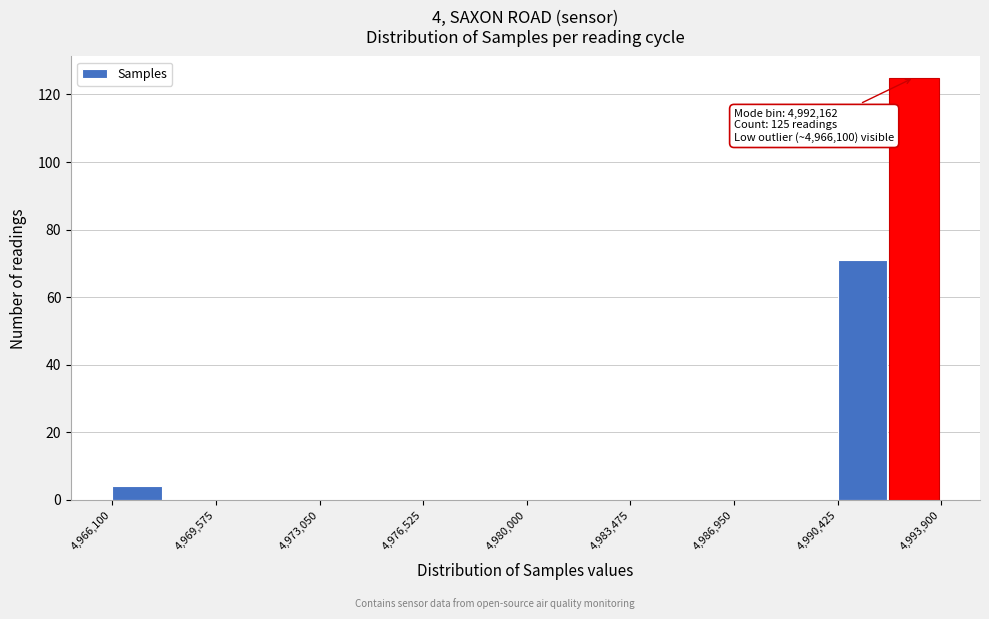

Around what value on the x-axis is the tallest bar? Give the approximate position of its centre, as read against the axis.

4993000